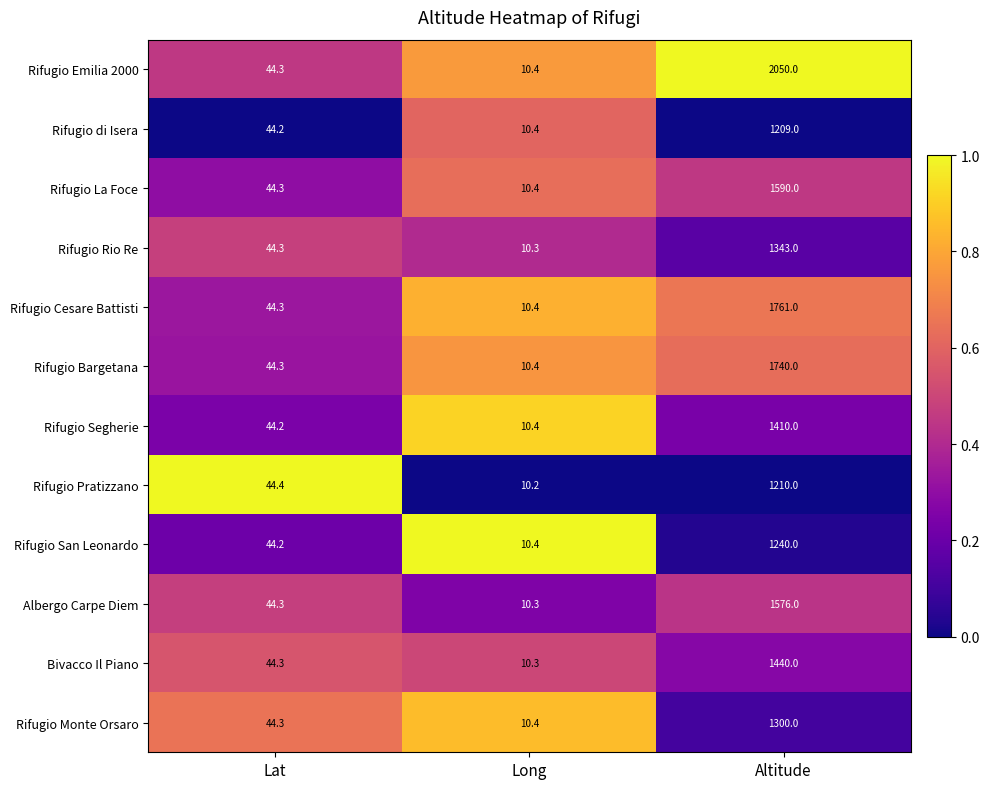

Is it true that Rifugio Monte Orsaro equals 599.3 at Altitude?

False